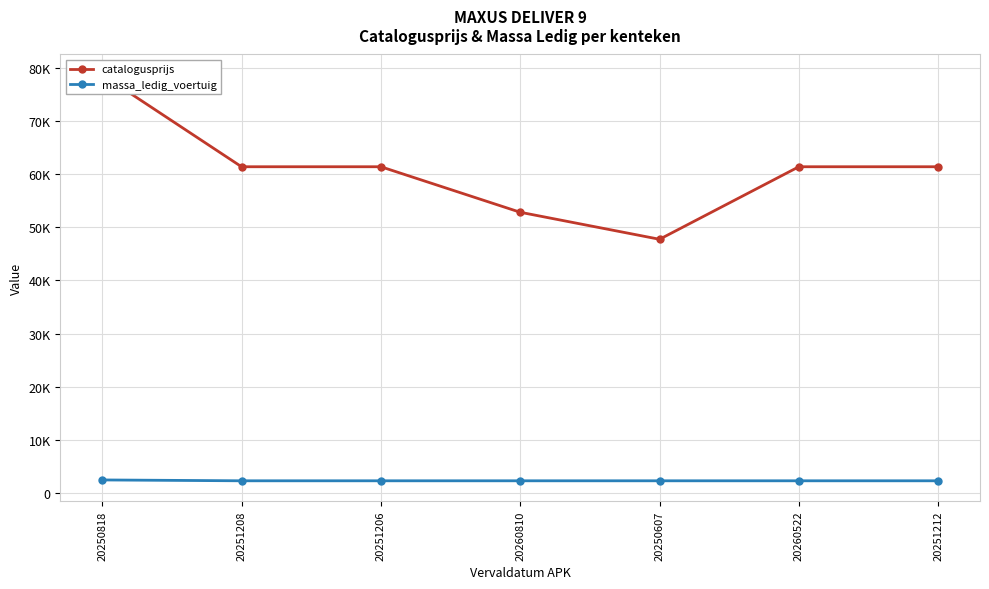

What is the label of the 4th point from the right?

20260810